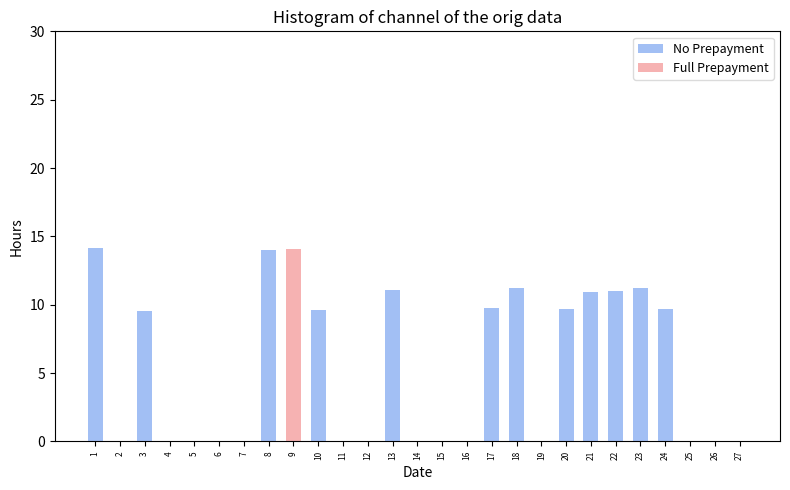

How many groups of bars are there?

27